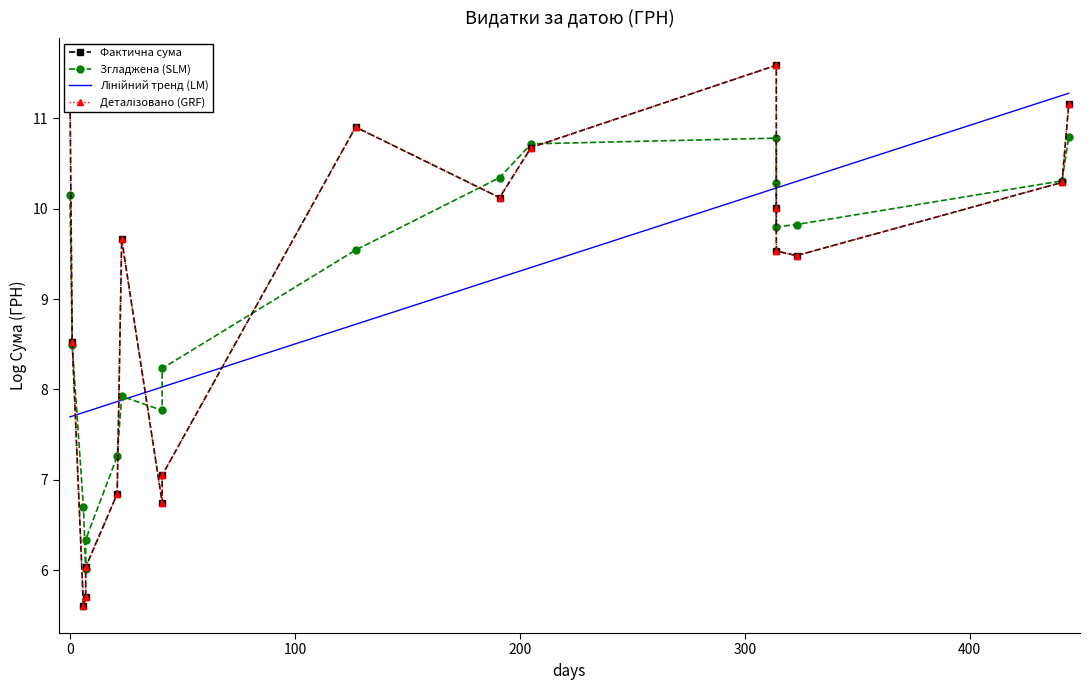

What are all the series names shown in the legend?

Фактична сума, Згладжена (SLM), Лінійний тренд (LM), Деталізовано (GRF)